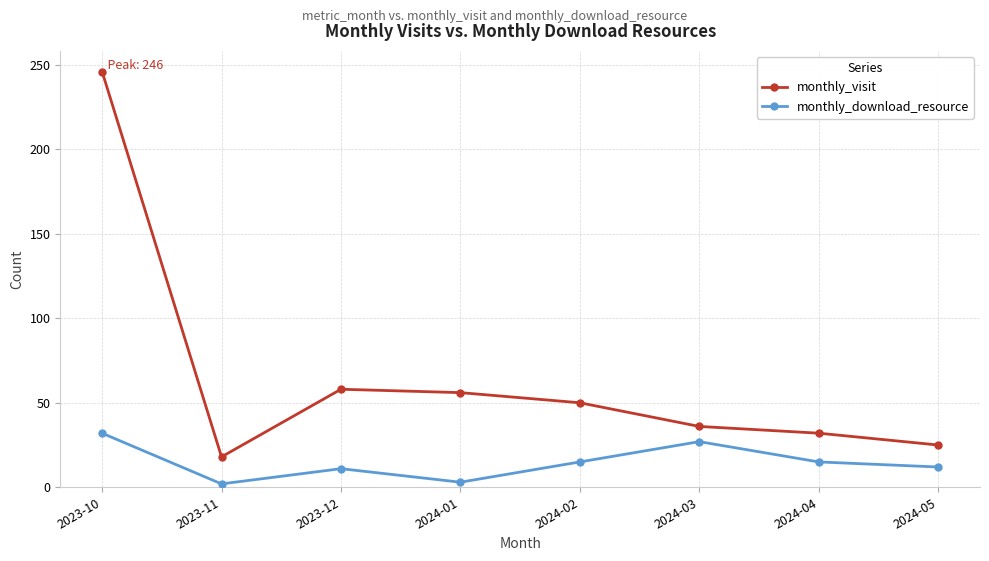

How many data points does each series have?

8